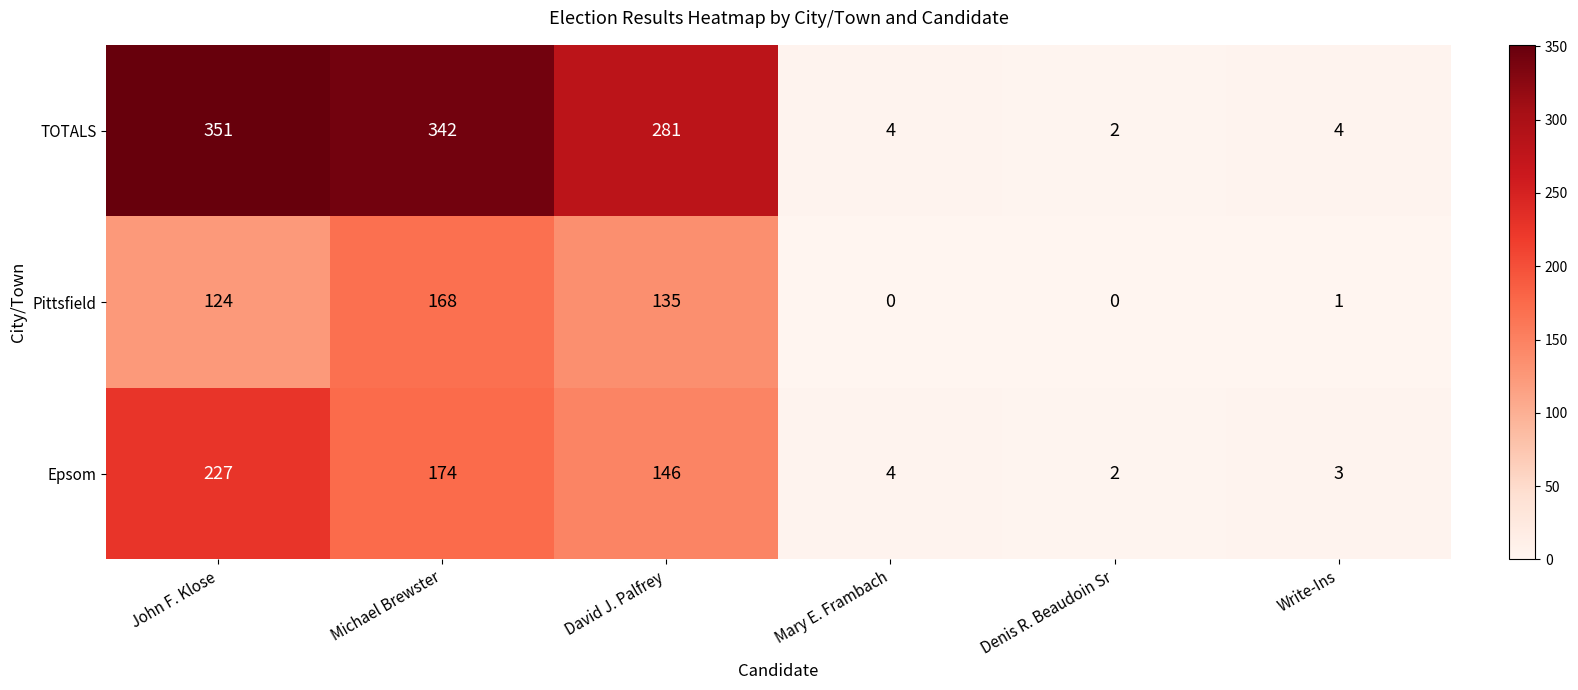

What is the difference between the maximum and minimum values in the TOTALS series?

349